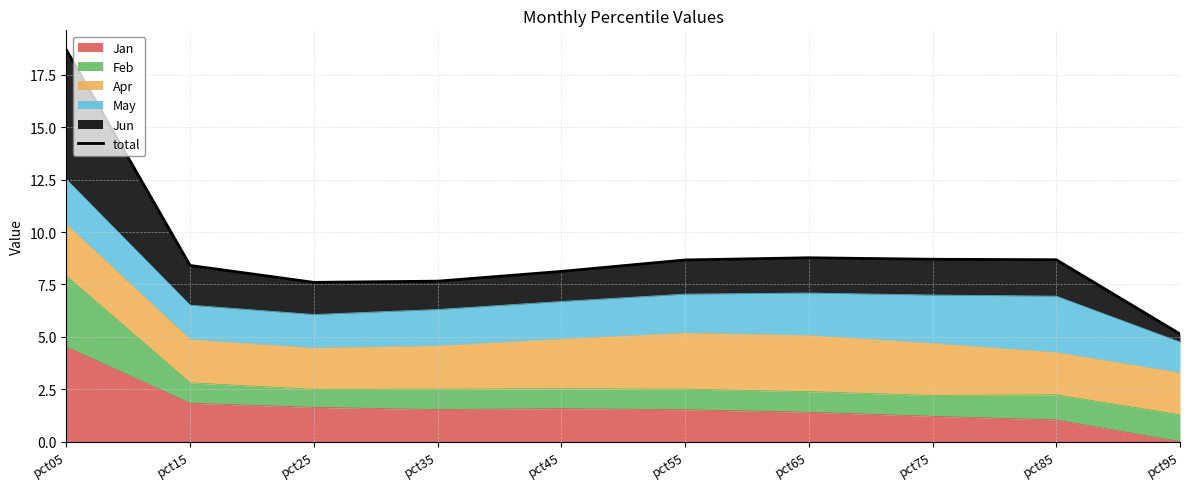

Where does the data first go above 8?

pct05